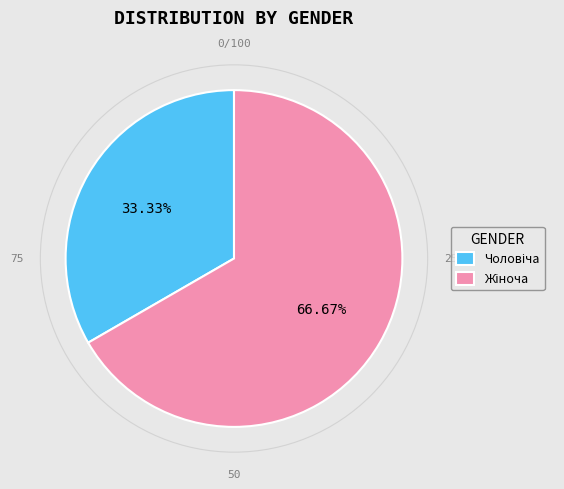

Is there a majority slice in this chart?

Yes